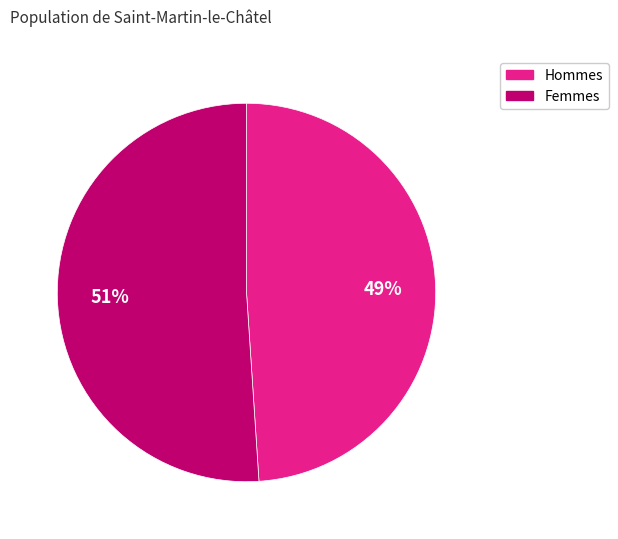

To the nearest percent, what is the average slice percentage?

50%